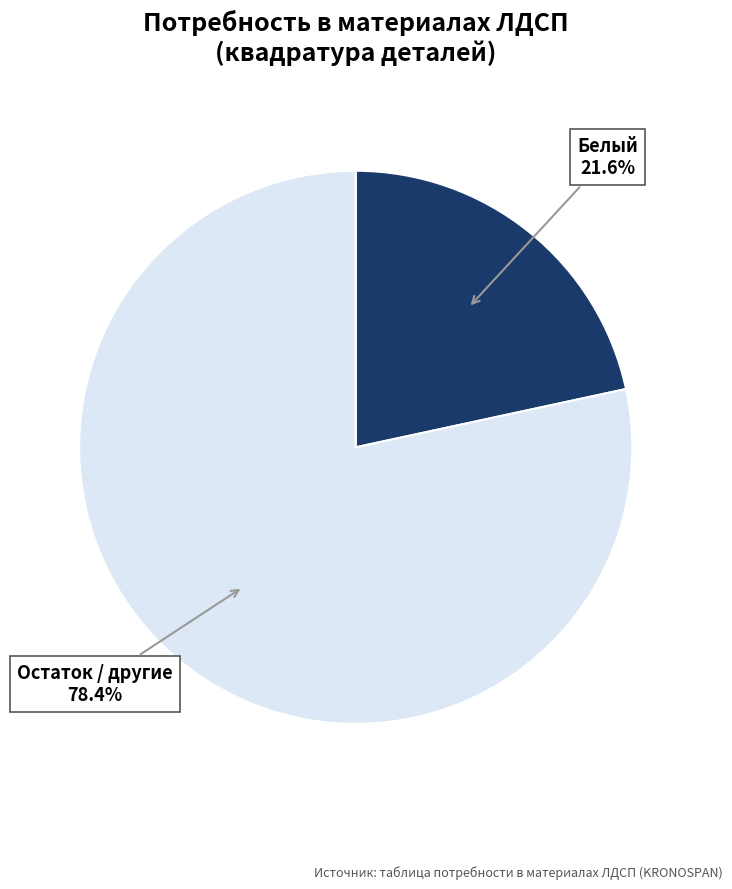

How many slices are in this pie chart?

2